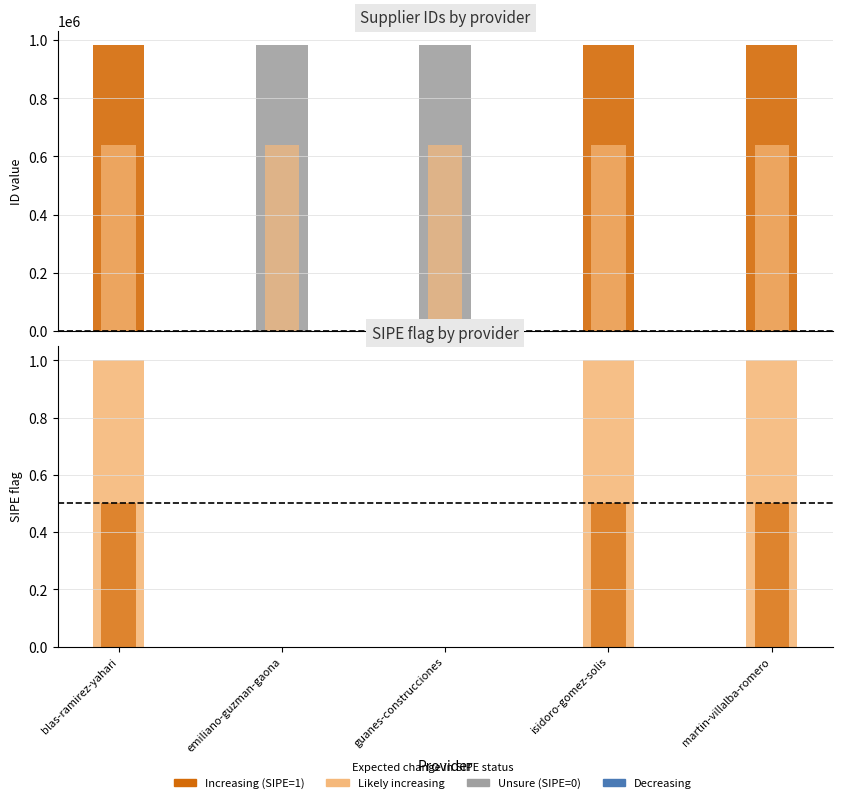

At how many categories does at least one series exceed 157752?

5